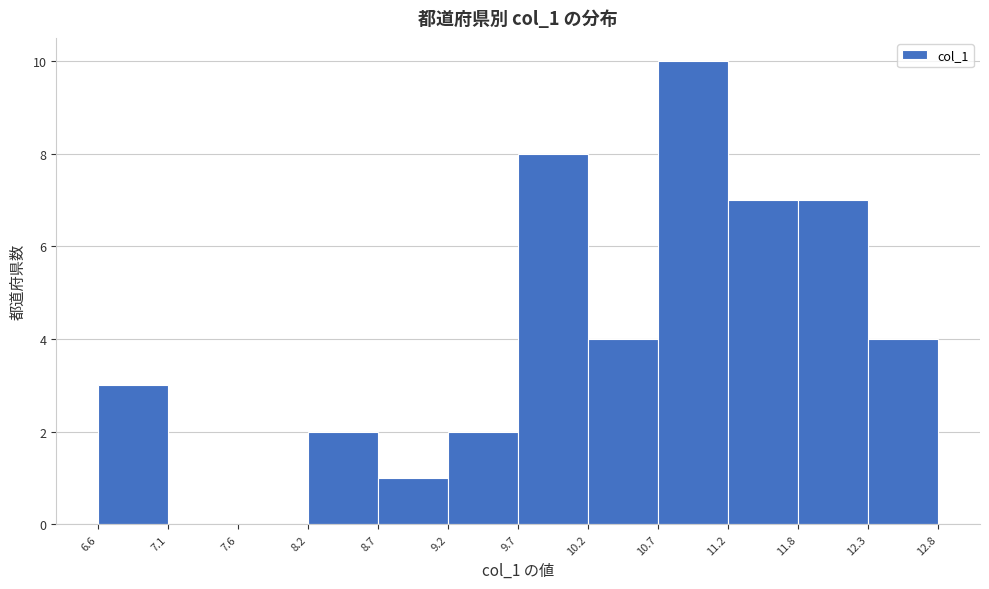

Reading left to right, list every bar in this chart as the range it spans on the x-axis followed by its height. The values are not printed on the chart, so give them approximately, as read against the axis.

6.6 to 7.1: 3
7.1 to 7.6: 0
7.6 to 8.2: 0
8.2 to 8.7: 2
8.7 to 9.2: 1
9.2 to 9.7: 2
9.7 to 10.2: 8
10.2 to 10.7: 4
10.7 to 11.2: 10
11.2 to 11.8: 7
11.8 to 12.3: 7
12.3 to 12.8: 4